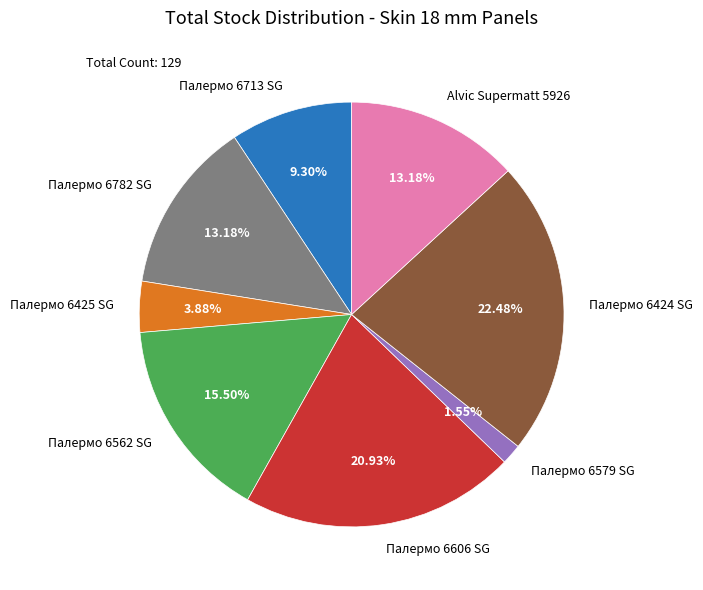

What portion of the pie excludes Палермо 6425 SG?

96.1%